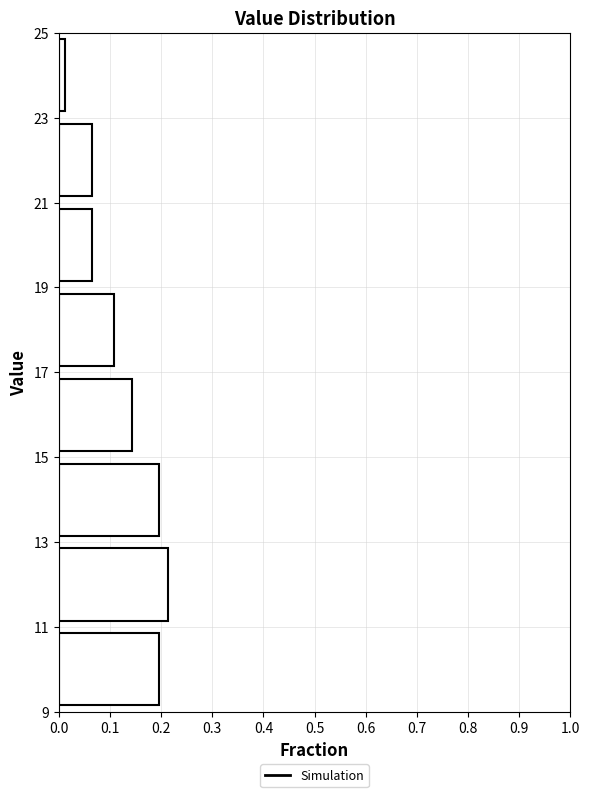

Reading bottom to top, transcribe this chart: for each bar, give the range it covers on the y-axis and its length. The values are not printed on the chart, so give them approximately, as read against the axis.

9 to 11: 0.20
11 to 13: 0.21
13 to 15: 0.20
15 to 17: 0.14
17 to 19: 0.11
19 to 21: 0.07
21 to 23: 0.07
23 to 25: 0.01